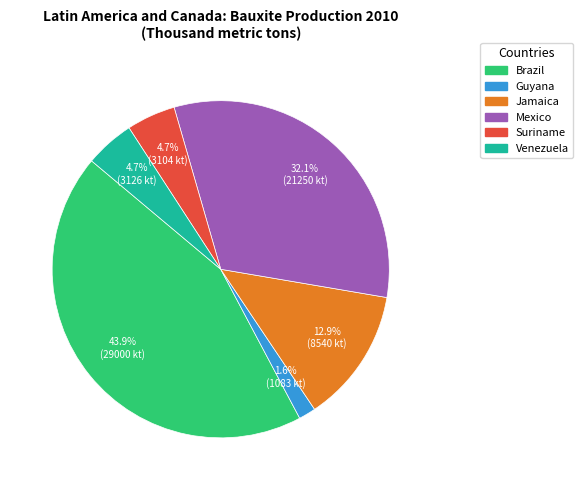

Between Venezuela and Jamaica, which is larger?

Jamaica